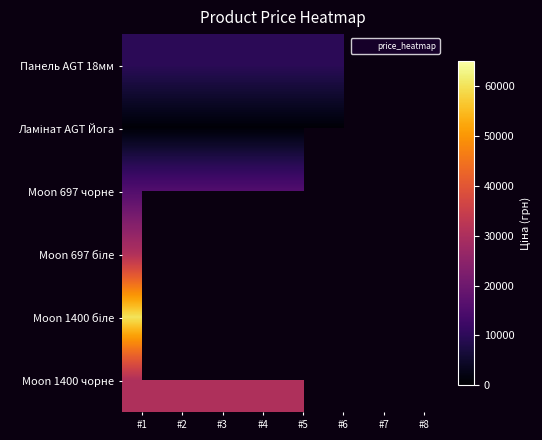

How many distinct data groups are displayed?

6